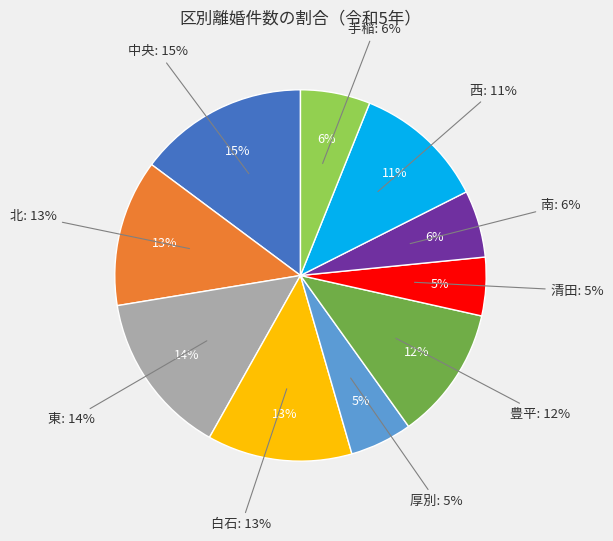

Combined, do 南 and 北 account for over 50%?

No